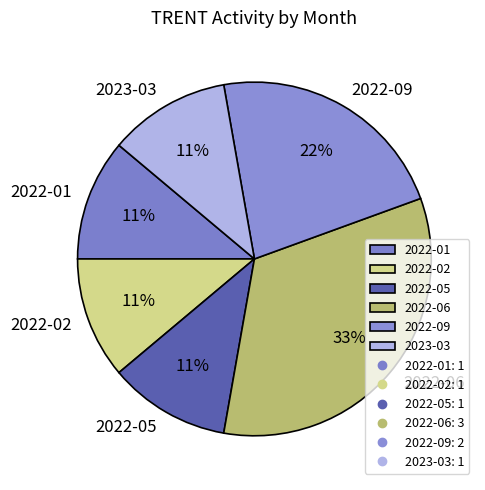

To the nearest percent, what is the difference between the largest and smallest slice percentages?

22%